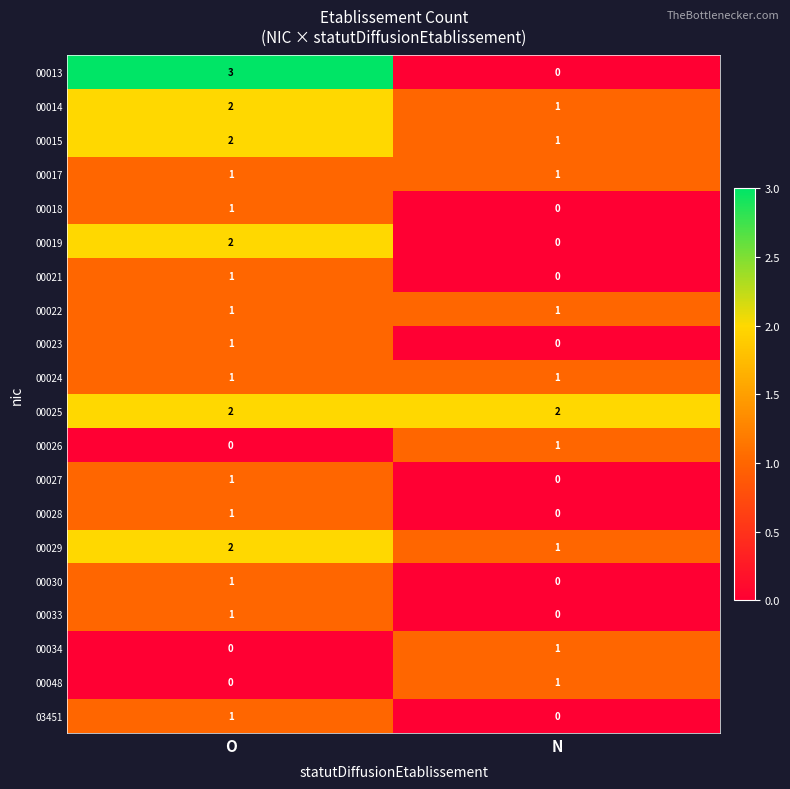

True or false: 00029 has a value of 2 at O.

True